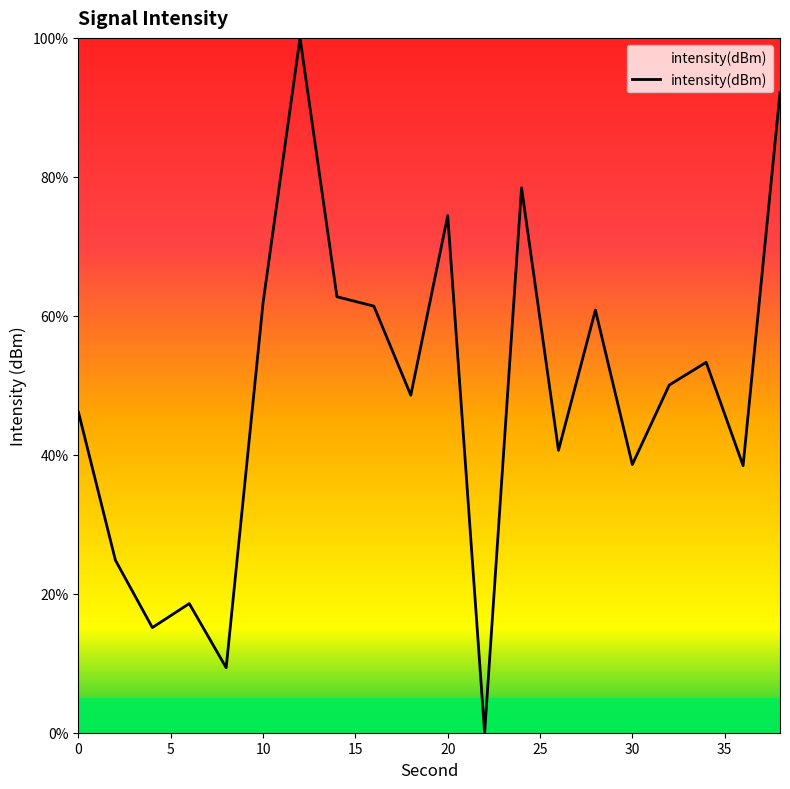

What is the difference between the maximum and minimum values?

100.0